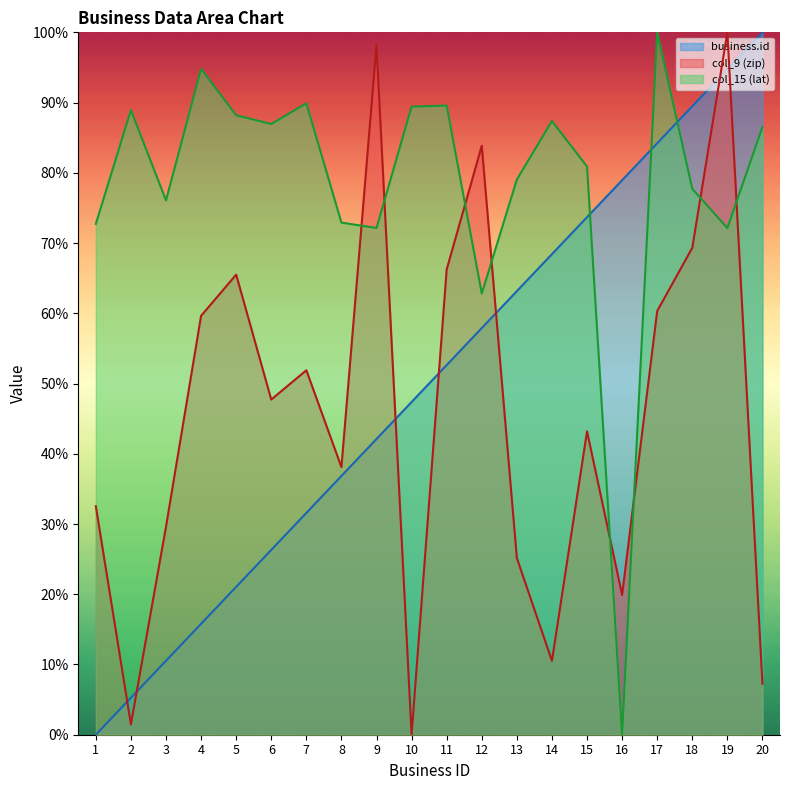

Does the chart have visible grid lines?

No